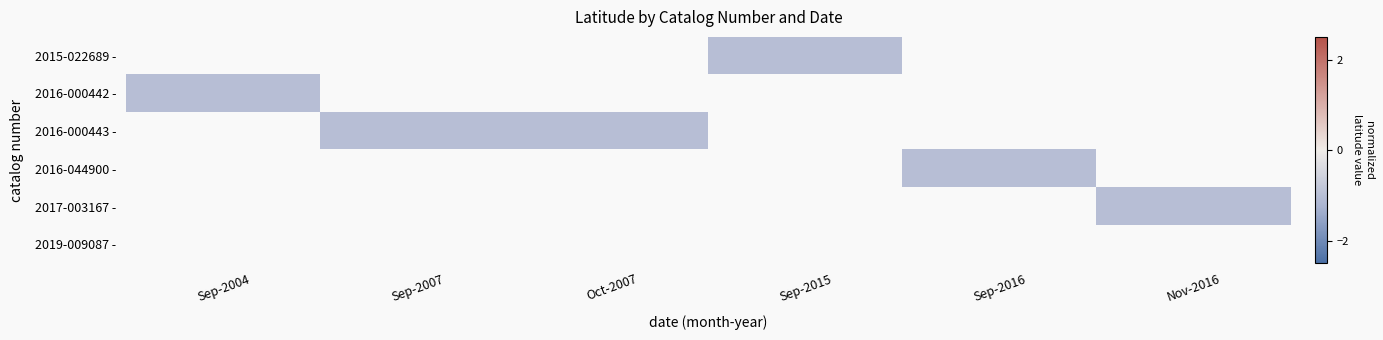

At Sep-2016, list the series in order from smallest to largest.

2015-022689 -, 2016-000442 -, 2016-000443 -, 2016-044900 -, 2017-003167 -, 2019-009087 -